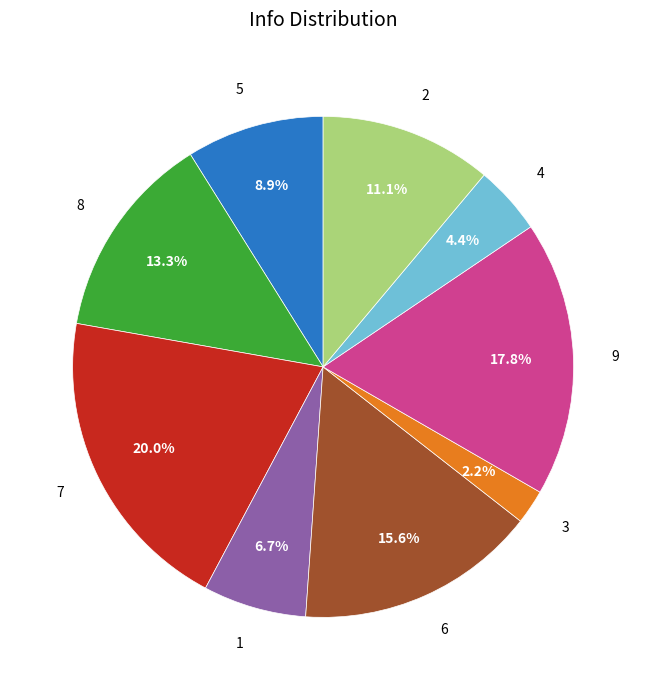

To the nearest percent, what portion does 5 represent?

9%